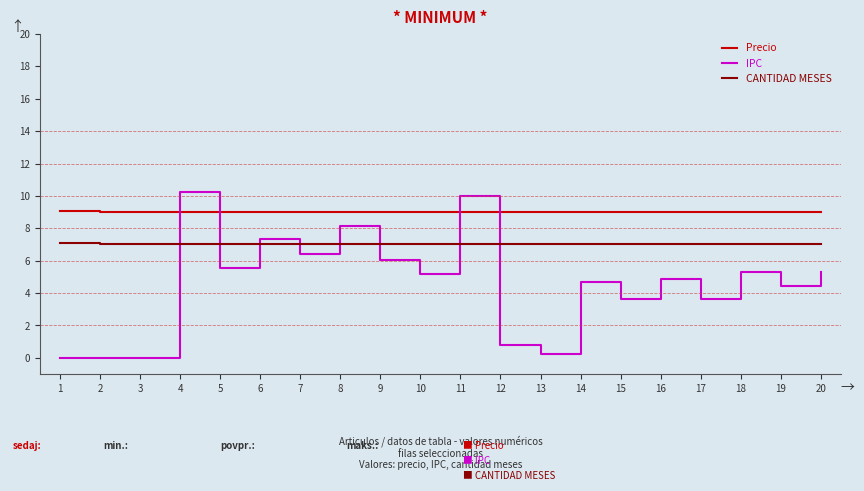

What is the sum of all IPC values?

91.9